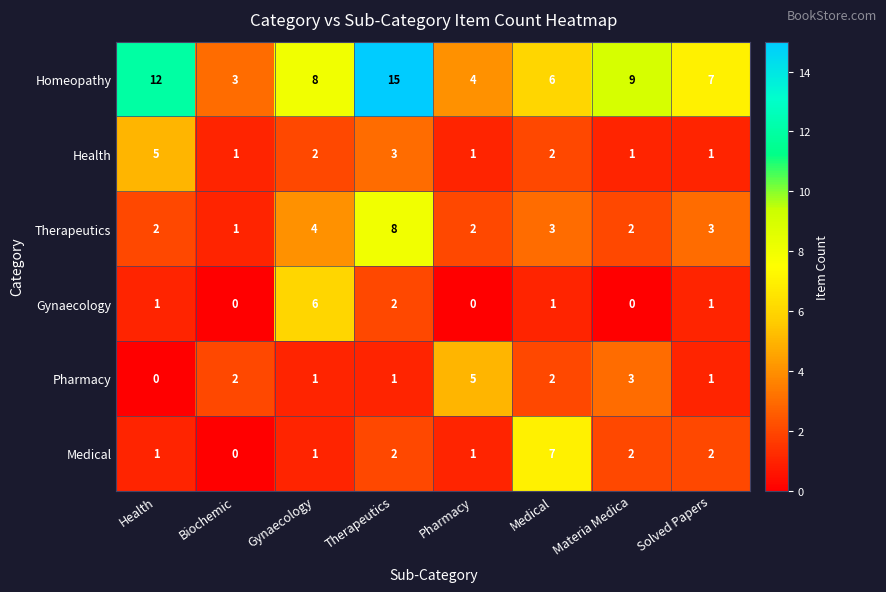

What is the greatest value displayed?

15